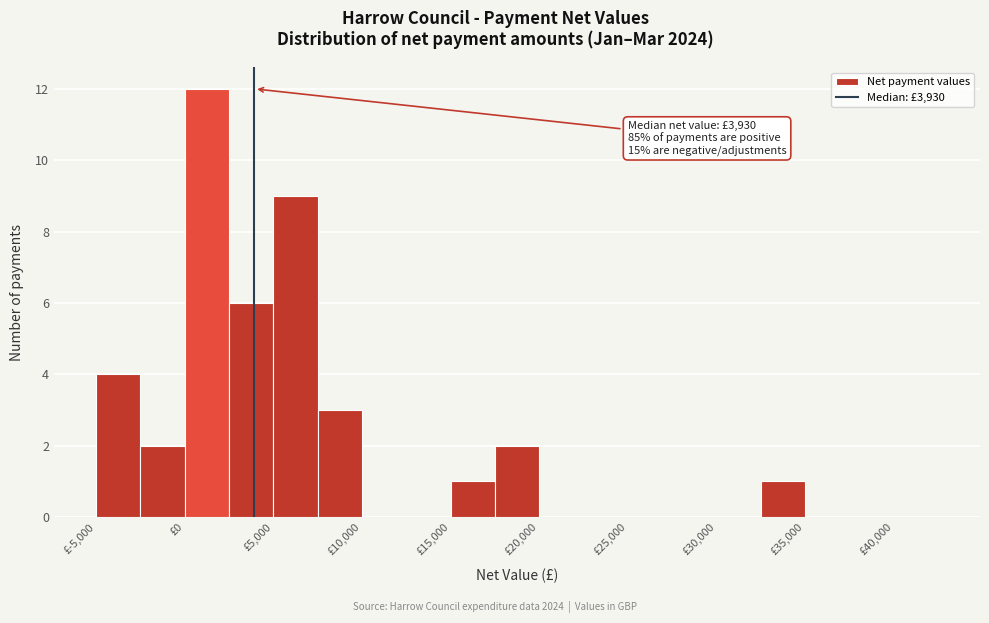

Over which range of the x-axis is the bar tallest?

0 to 2500